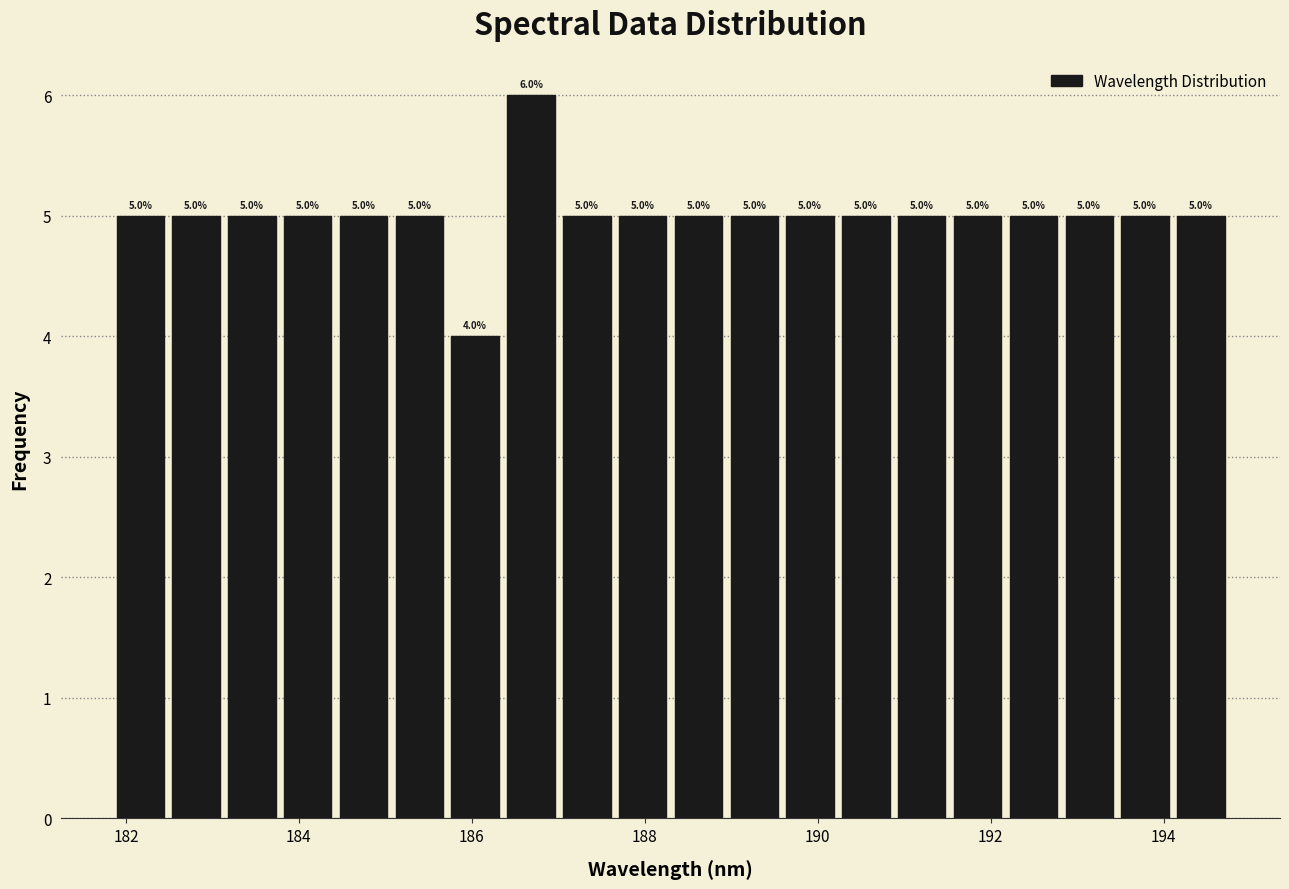

Read against the x-axis, roughly where is the centre of the tallest bar?

186.6